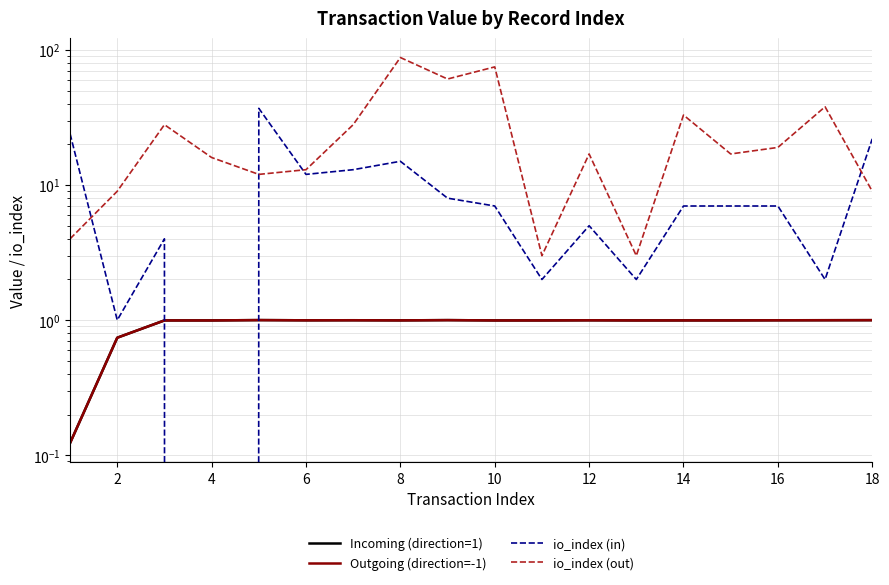

At how many categories does at least one series exceed 61?

2